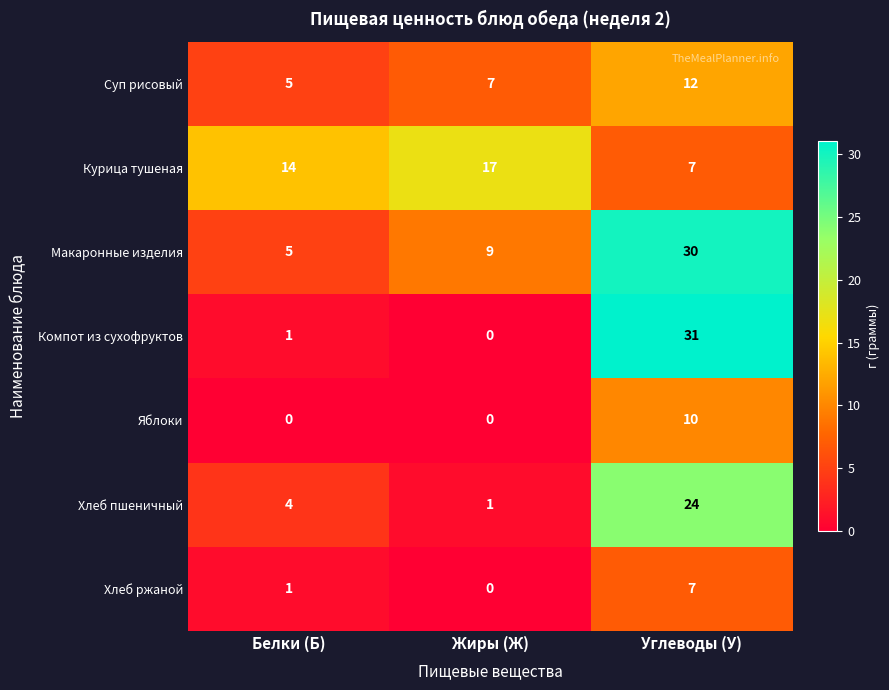

At how many categories does at least one series exceed 6?

3